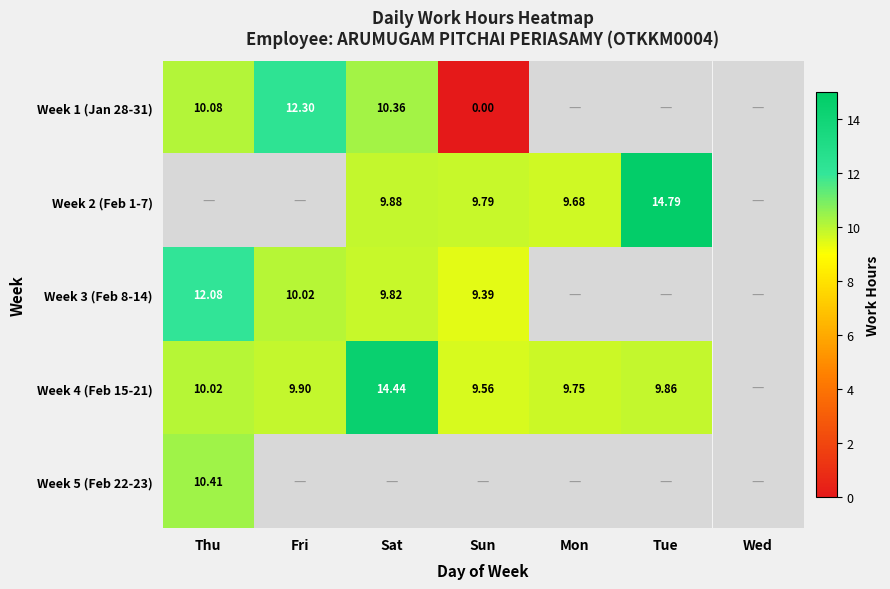

Is the value of Week 2 (Feb 1-7) at Mon greater than the value of Week 3 (Feb 8-14) at Sat?

No